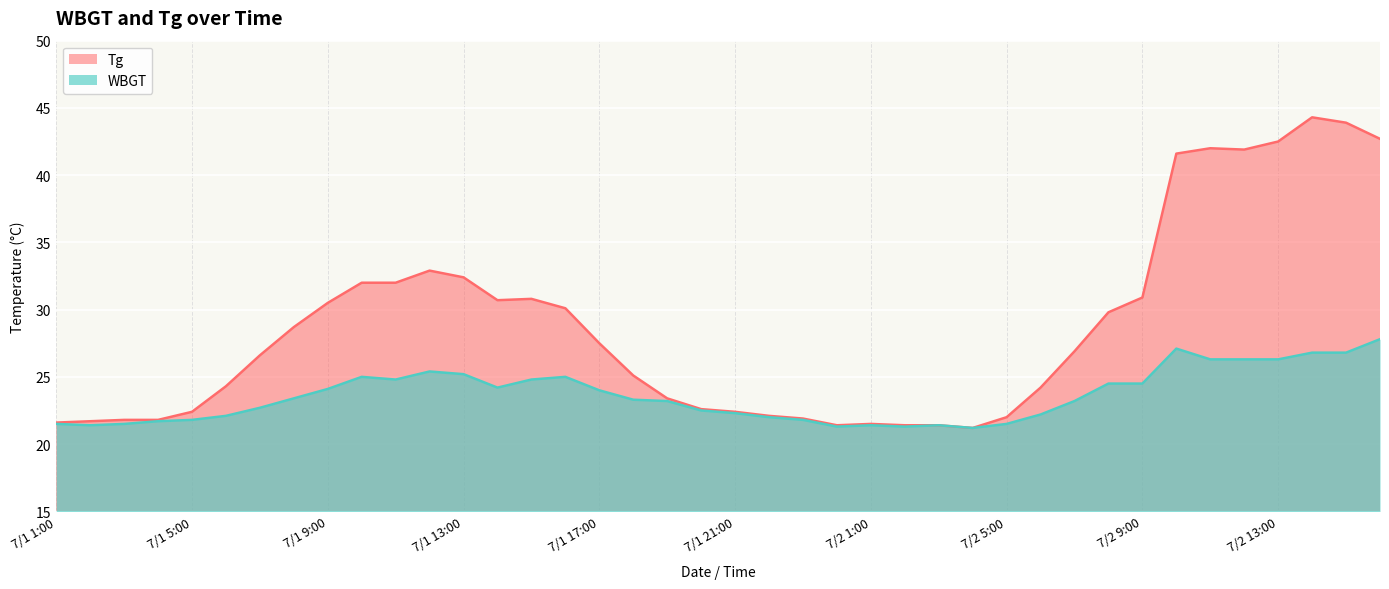

Reading left to right, transcribe all the data shown in this chart.

Tg: 7/1 1:00=21.6	7/1 2:00=21.7	7/1 3:00=21.8	7/1 4:00=21.8	7/1 5:00=22.4	7/1 6:00=24.3	7/1 7:00=26.6	7/1 8:00=28.7	7/1 9:00=30.5	7/1 10:00=32.0	7/1 11:00=32.0	7/1 12:00=32.9	7/1 13:00=32.4	7/1 14:00=30.7	7/1 15:00=30.8	7/1 16:00=30.1	7/1 17:00=27.5	7/1 18:00=25.1	7/1 19:00=23.4	7/1 20:00=22.6	7/1 21:00=22.4	7/1 22:00=22.1	7/1 23:00=21.9	7/1 24:00=21.4	7/2 1:00=21.5	7/2 2:00=21.4	7/2 3:00=21.4	7/2 4:00=21.2	7/2 5:00=22.0	7/2 6:00=24.2	7/2 7:00=26.9	7/2 8:00=29.8	7/2 9:00=30.9	7/2 10:00=41.6	7/2 11:00=42.0	7/2 12:00=41.9	7/2 13:00=42.5	7/2 14:00=44.3	7/2 15:00=43.9	7/2 16:00=42.7
WBGT: 7/1 1:00=21.5	7/1 2:00=21.4	7/1 3:00=21.5	7/1 4:00=21.7	7/1 5:00=21.8	7/1 6:00=22.1	7/1 7:00=22.7	7/1 8:00=23.4	7/1 9:00=24.1	7/1 10:00=25.0	7/1 11:00=24.8	7/1 12:00=25.4	7/1 13:00=25.2	7/1 14:00=24.2	7/1 15:00=24.8	7/1 16:00=25.0	7/1 17:00=24.0	7/1 18:00=23.3	7/1 19:00=23.2	7/1 20:00=22.5	7/1 21:00=22.3	7/1 22:00=22.0	7/1 23:00=21.8	7/1 24:00=21.3	7/2 1:00=21.4	7/2 2:00=21.3	7/2 3:00=21.4	7/2 4:00=21.2	7/2 5:00=21.5	7/2 6:00=22.2	7/2 7:00=23.2	7/2 8:00=24.5	7/2 9:00=24.5	7/2 10:00=27.1	7/2 11:00=26.3	7/2 12:00=26.3	7/2 13:00=26.3	7/2 14:00=26.8	7/2 15:00=26.8	7/2 16:00=27.8